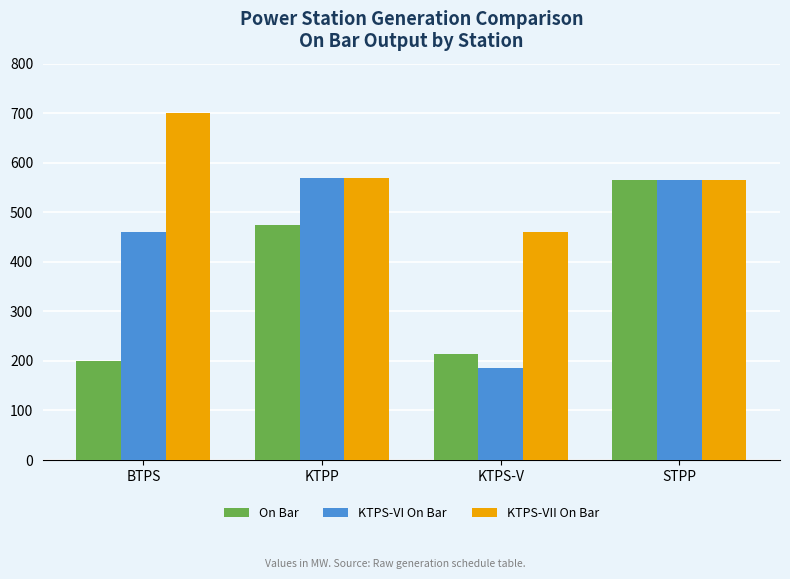

True or false: KTPS-VI On Bar has a value of 460.0 at BTPS.

True